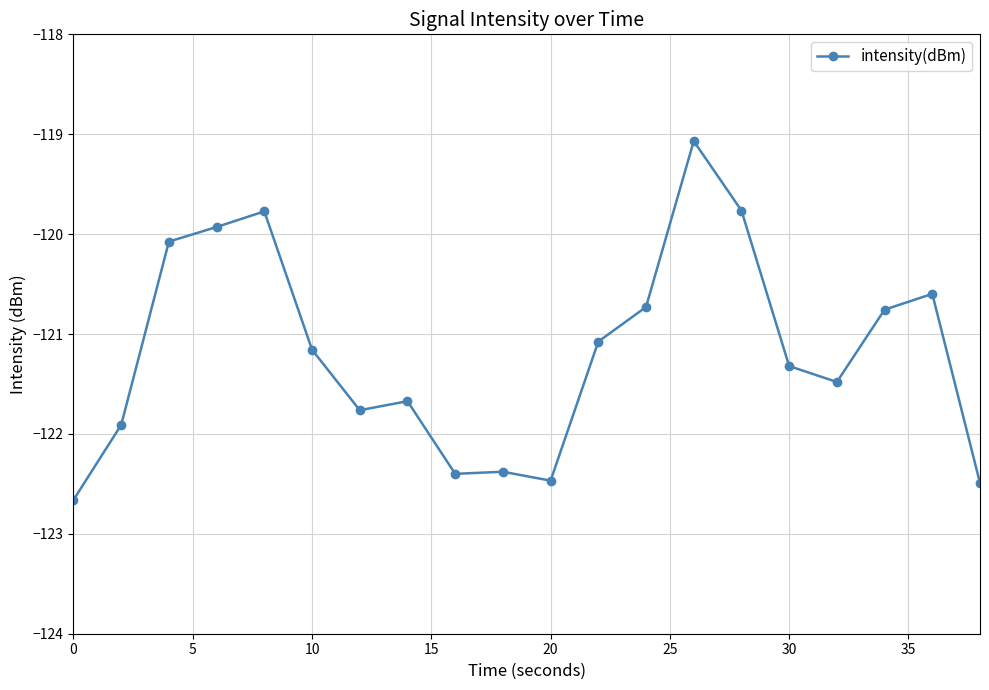

How many lines are shown in the chart?

1